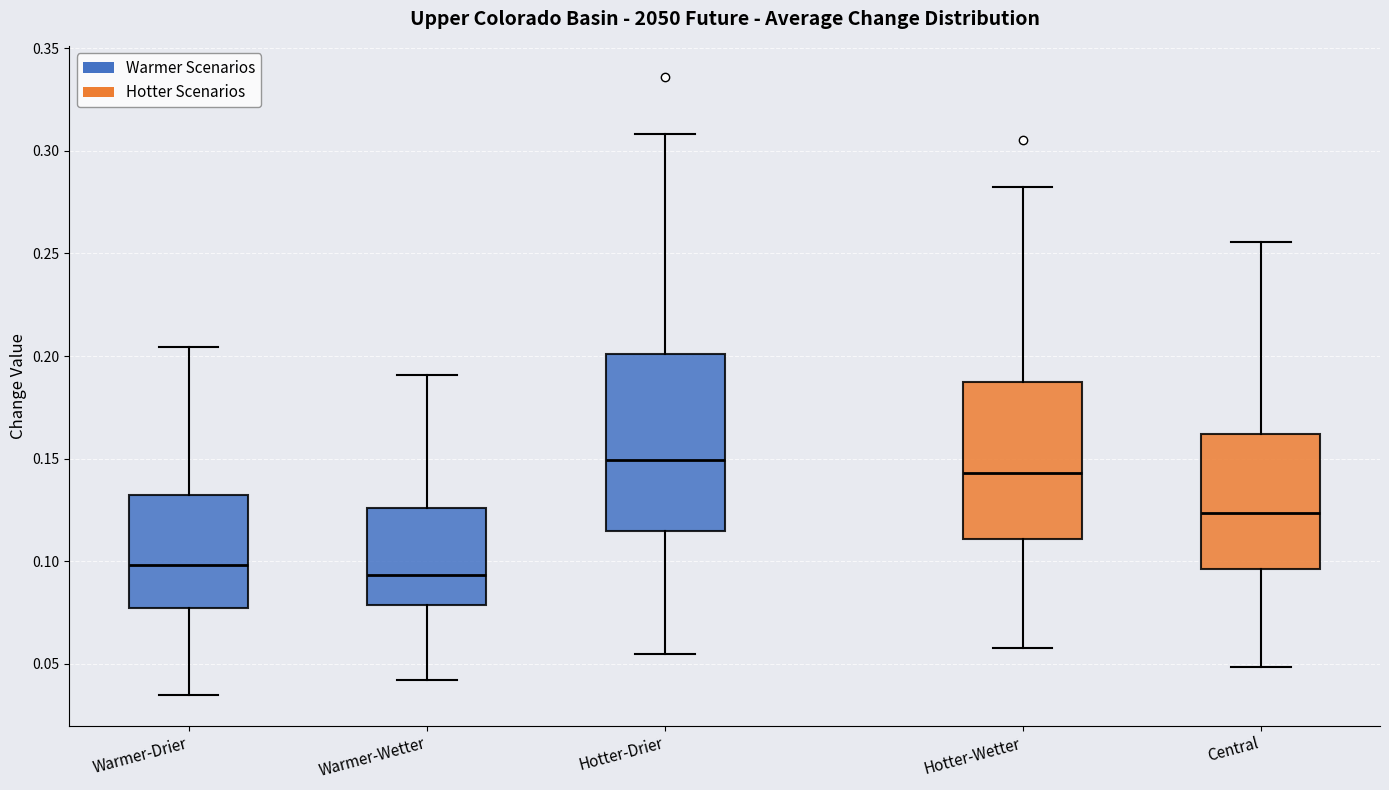

Which box's median line is the highest?

Hotter-Drier